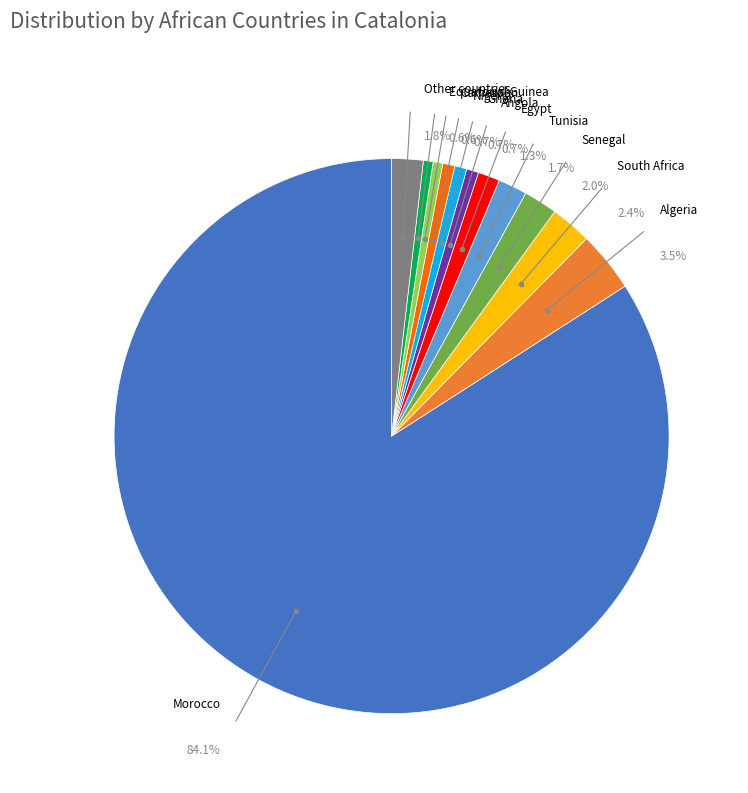

What is the largest slice in the pie chart?

Morocco